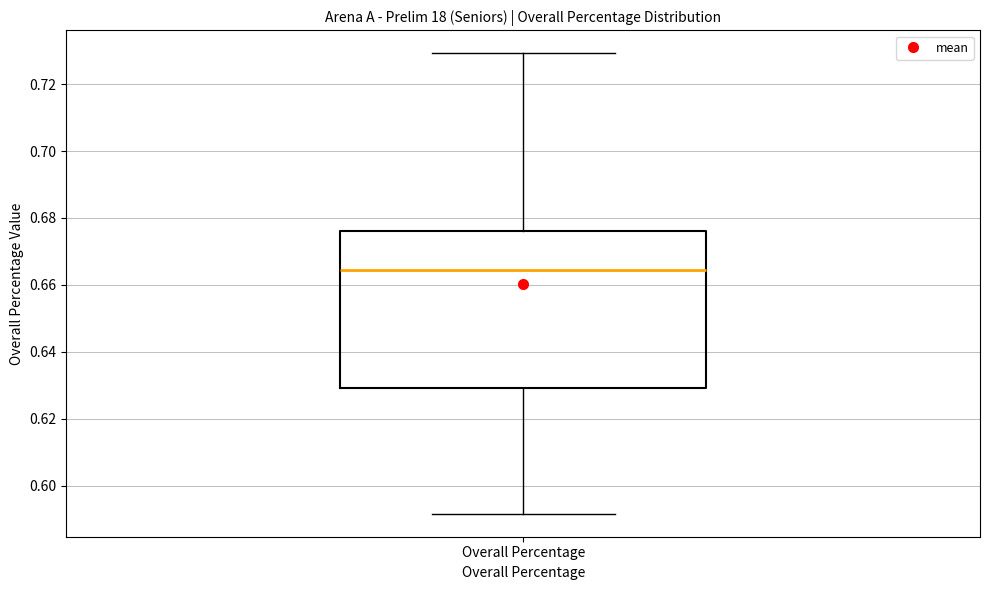

Read this box plot against the y-axis: the position of the median line, the range covered by the box, and the ends of both whiskers. The values are not printed on the chart, so give them approximately, as read against the axis.

median 0.664, box 0.630 to 0.676, whiskers 0.592 to 0.730